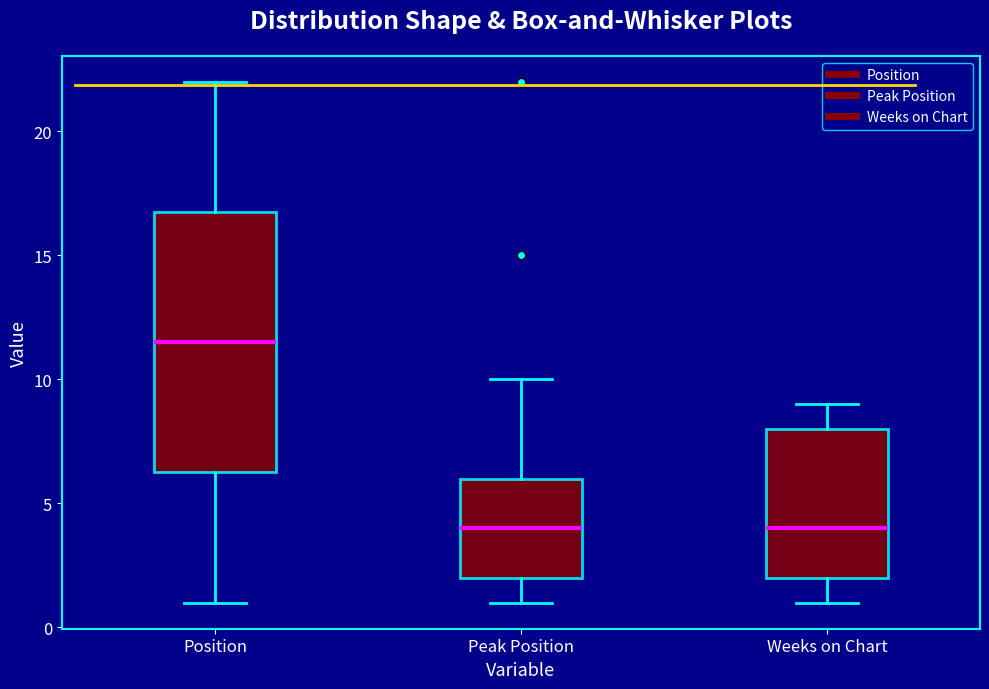

Where does the upper whisker of the box for Position end on the y-axis? The values are not printed on the chart, so give them approximately, as read against the axis.

22.0